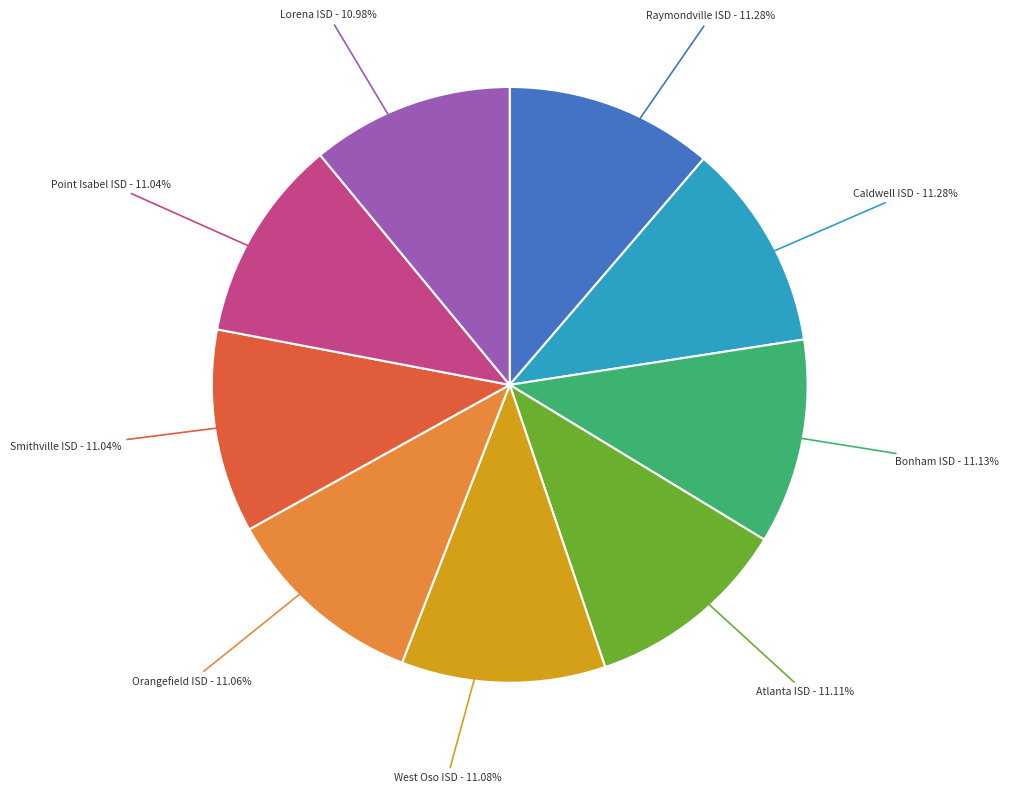

Combined, do West Oso ISD and Lorena ISD account for over 50%?

No